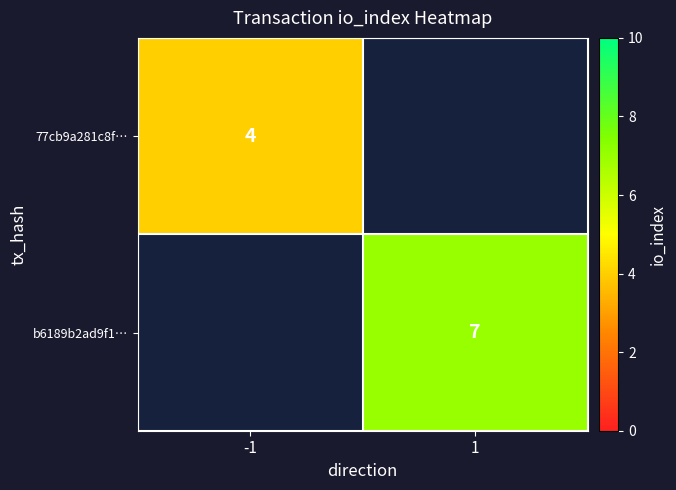

Is the value of 77cb9a281c8f… at -1 greater than the value of b6189b2ad9f1… at 1?

No